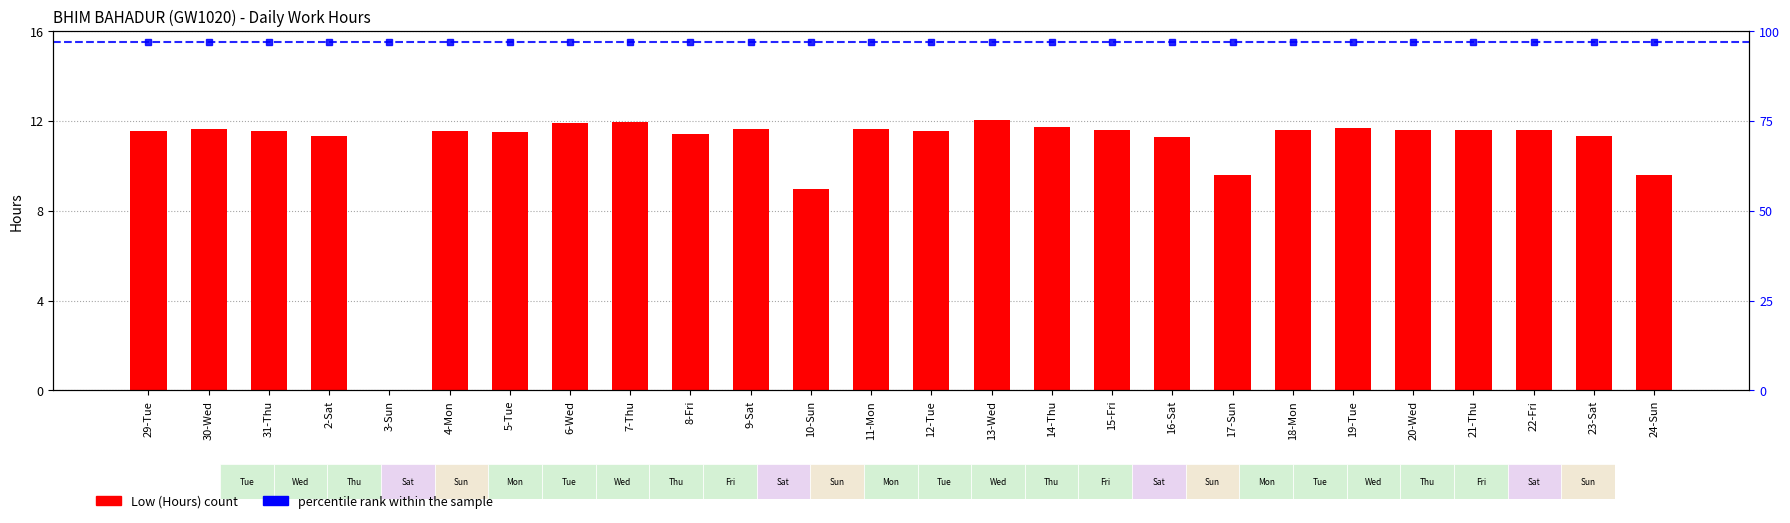

At which category does the chart reach its minimum across all series?

3-Sun